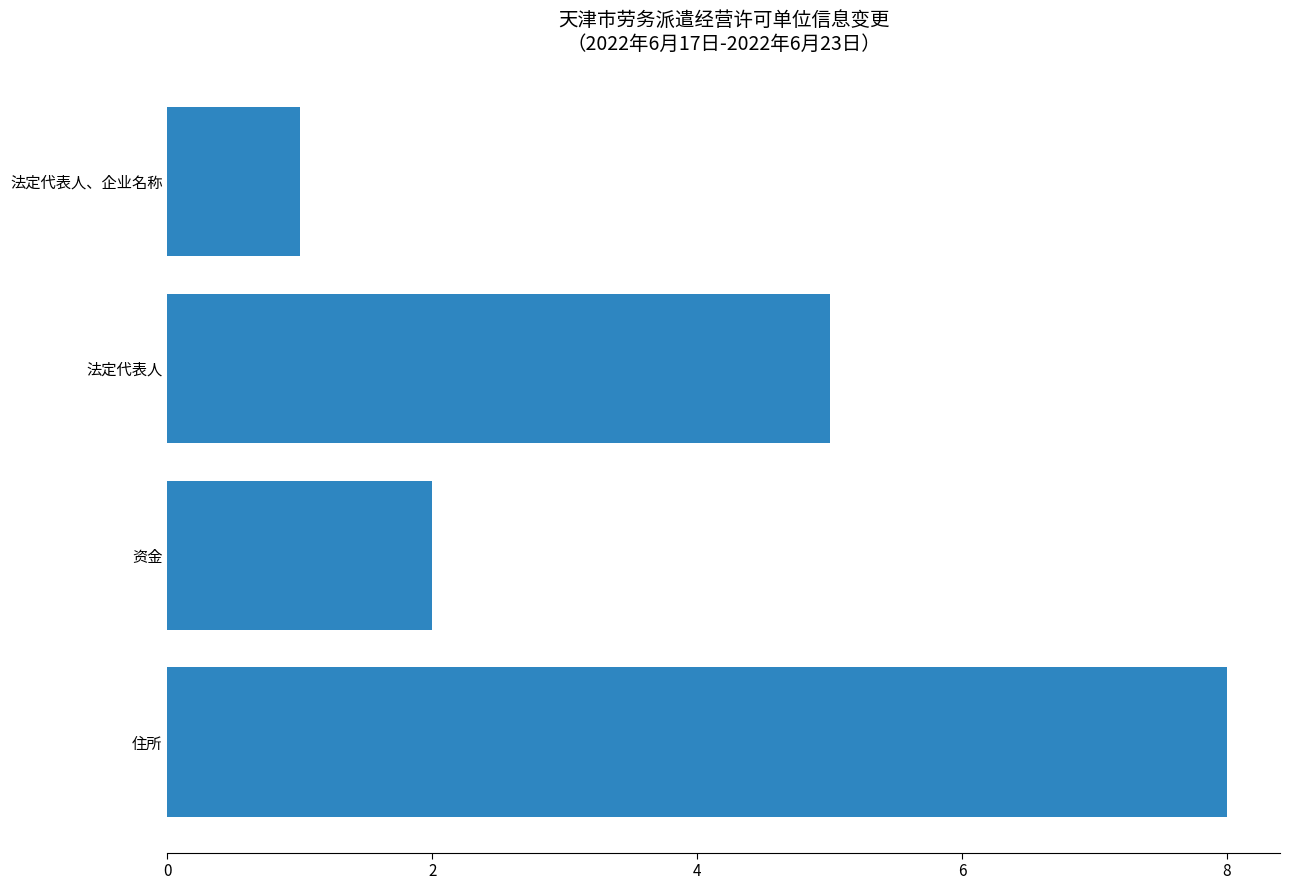

What is the difference between the second highest and second lowest values?

3